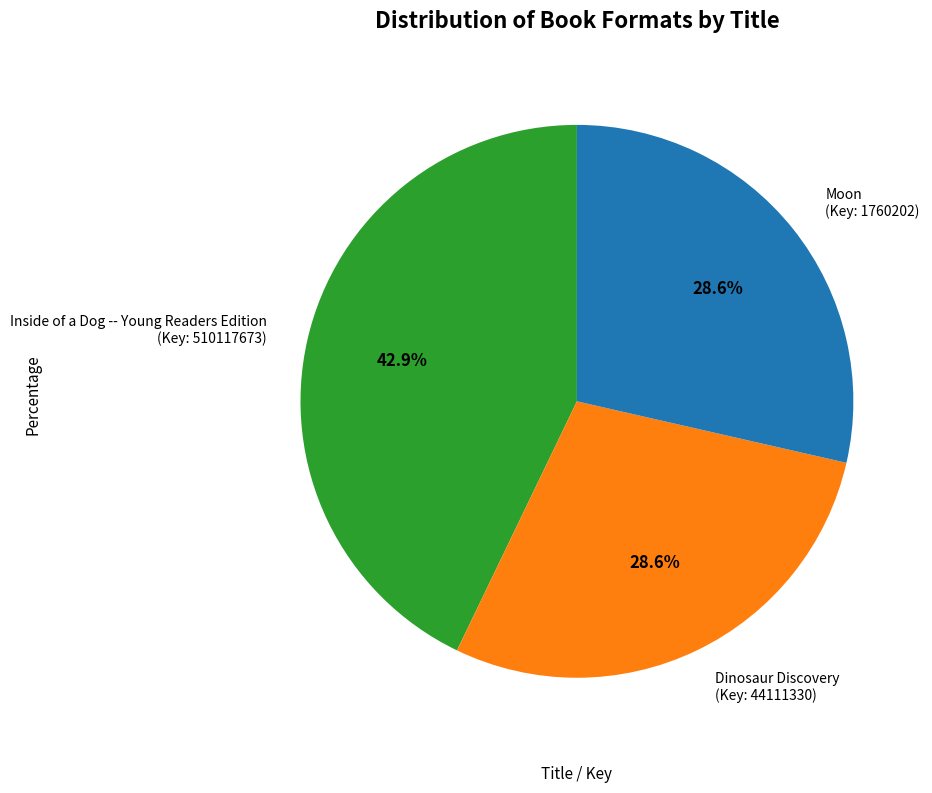

Approximately how many times larger is the value at Inside of a Dog -- Young Readers Edition (Key: 510117673) compared to Moon (Key: 1760202)?

1.5